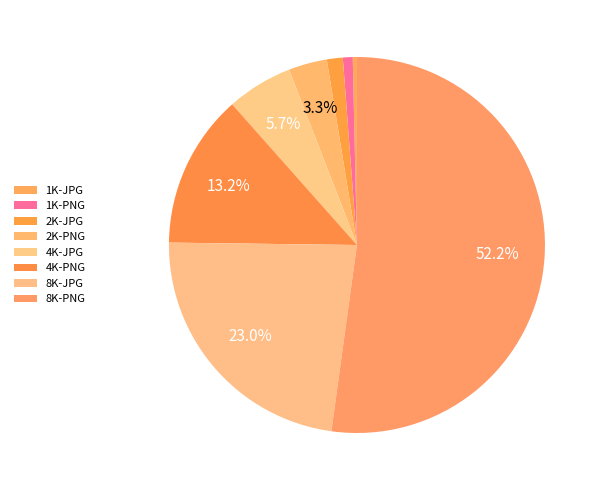

To the nearest percent, what is the combined percentage of 2K-PNG and 1K-PNG?

4%